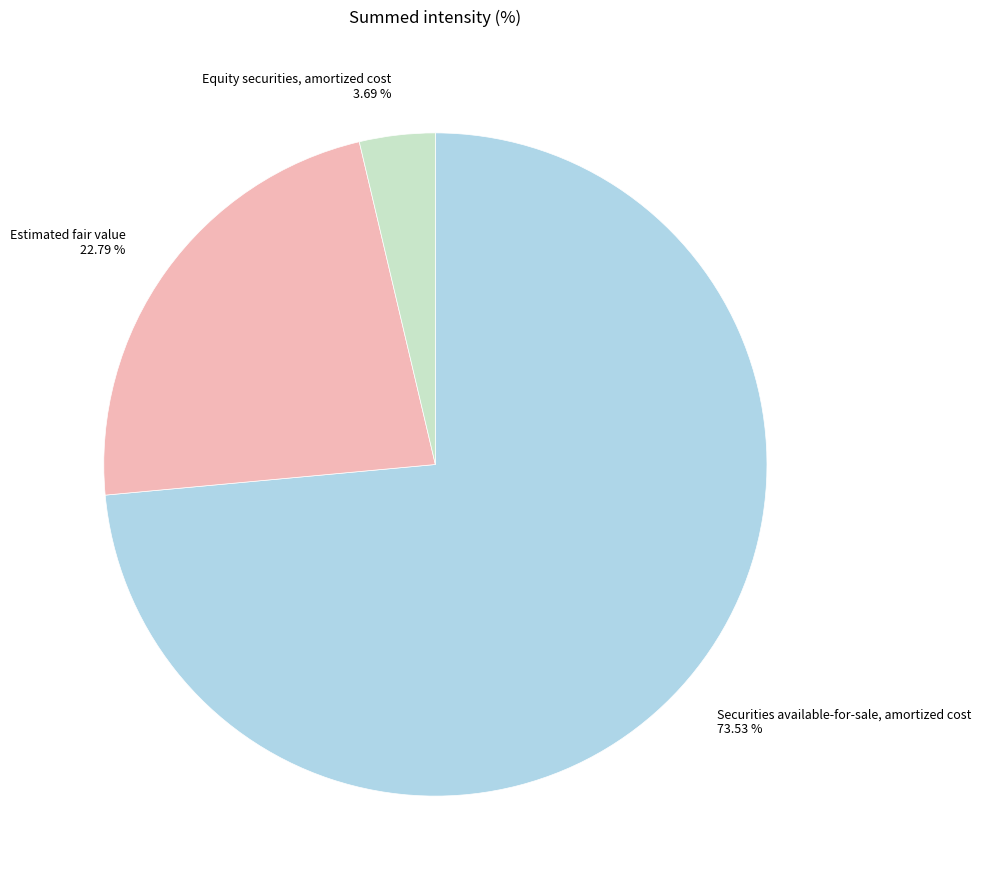

How many segments does this pie chart have?

3